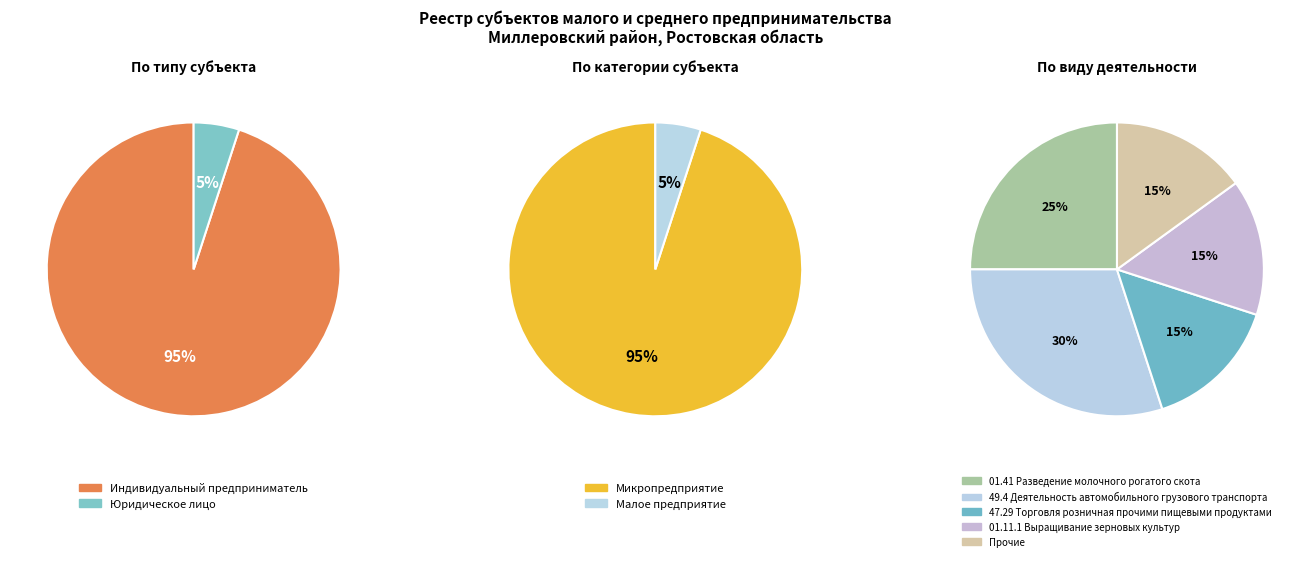

Which has a higher value, Юридическое лицо or Индивидуальный предприниматель?

Индивидуальный предприниматель